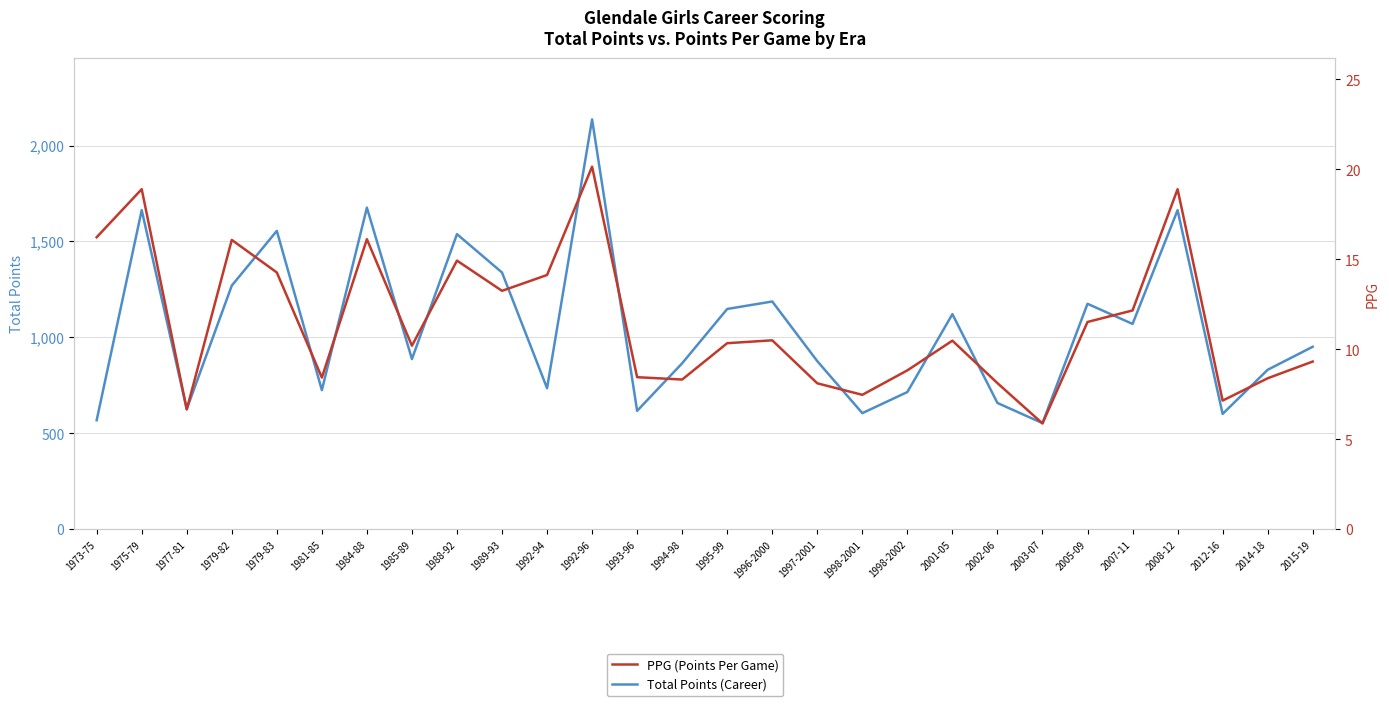

What is the sum of all PPG (Points Per Game) values?

323.3